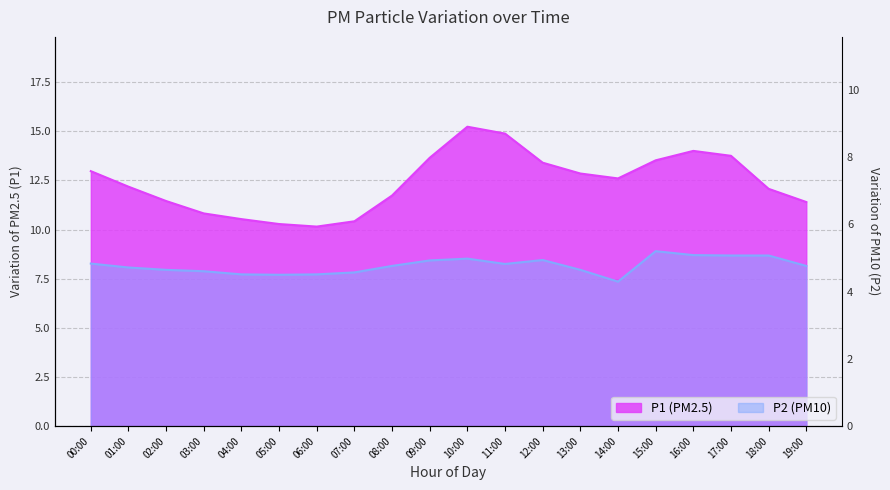

What position from the right is 11:00?

9